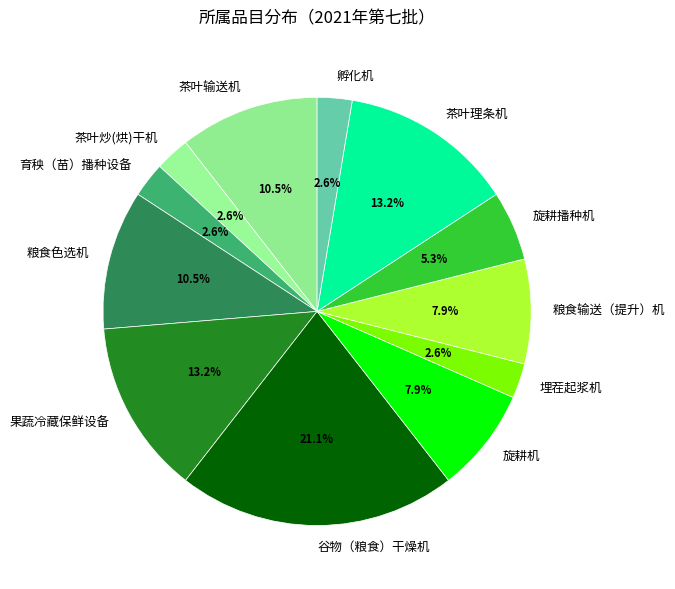

Combined, what portion of the pie is 茶叶输送机 and 粮食输送（提升）机?

18.4%